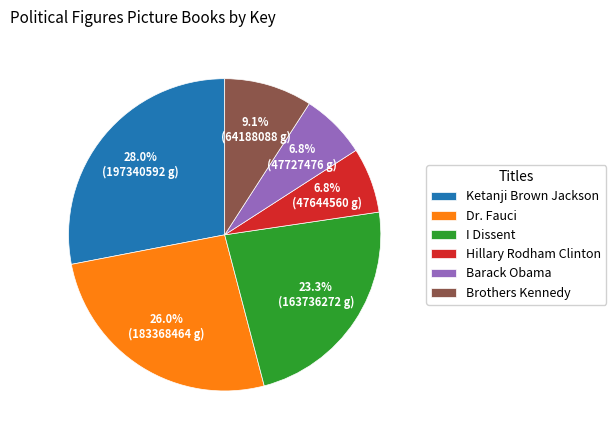

Which category has the biggest portion of the pie?

Ketanji Brown Jackson